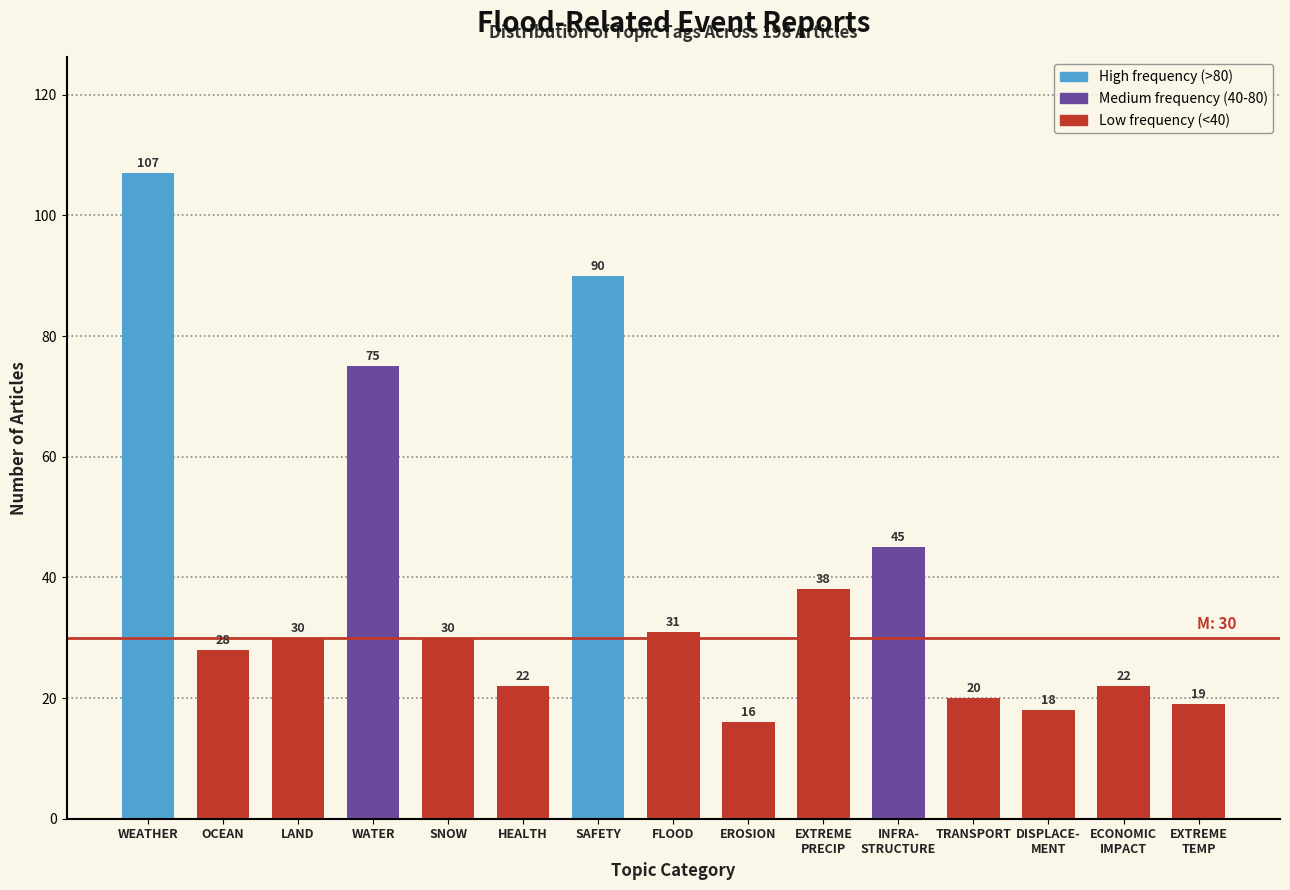

Reading left to right, extract all data points from this chart.

107	28	30	75	30	22	90	31	16	38	45	20	18	22	19